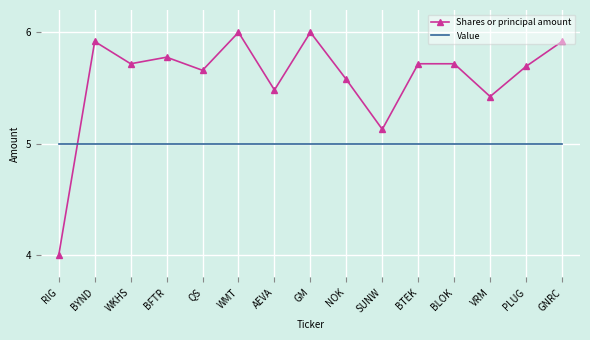

True or false: Shares or principal amount has more than 1 points higher than both neighbors.

True